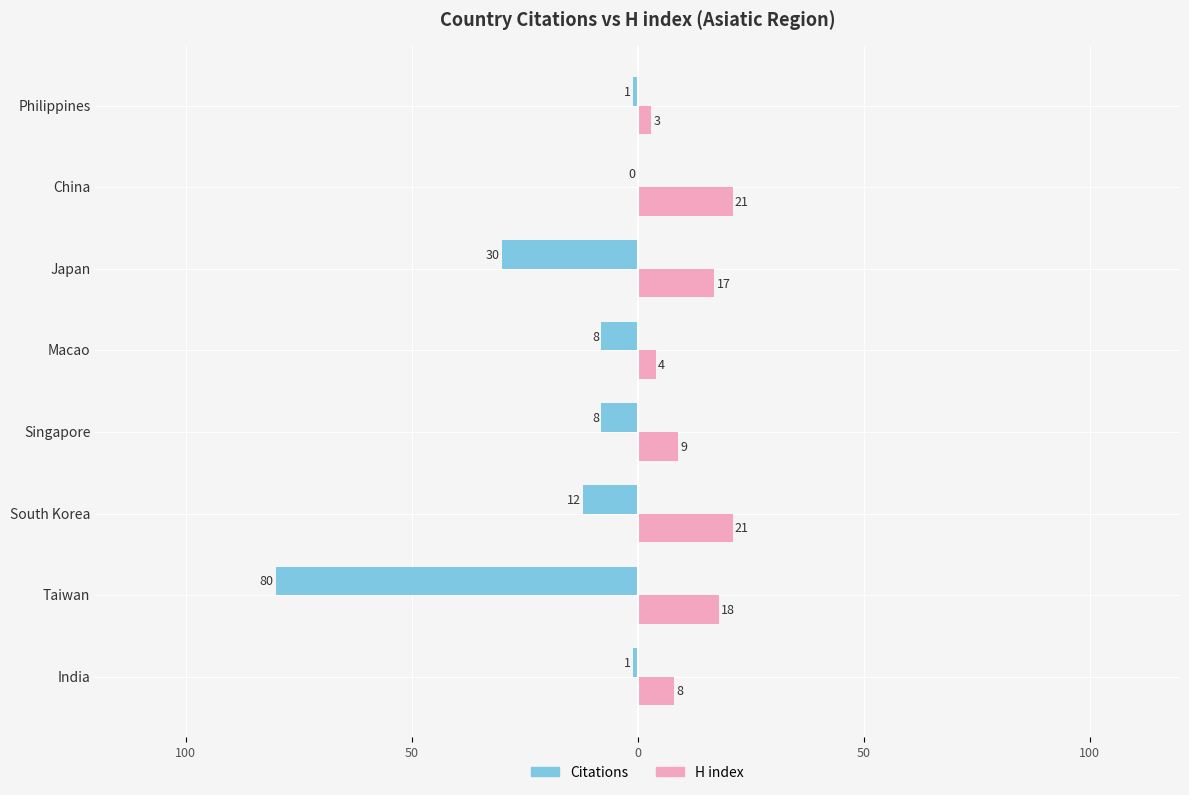

What is the value of the H index bar at the 3rd from the left?

21